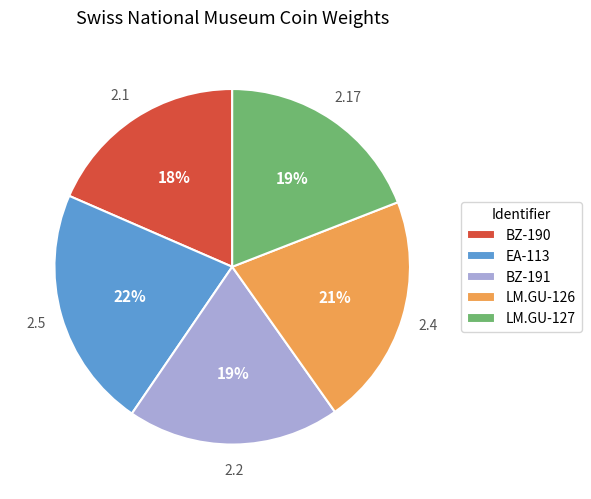

Count the number of slices in the pie.

5